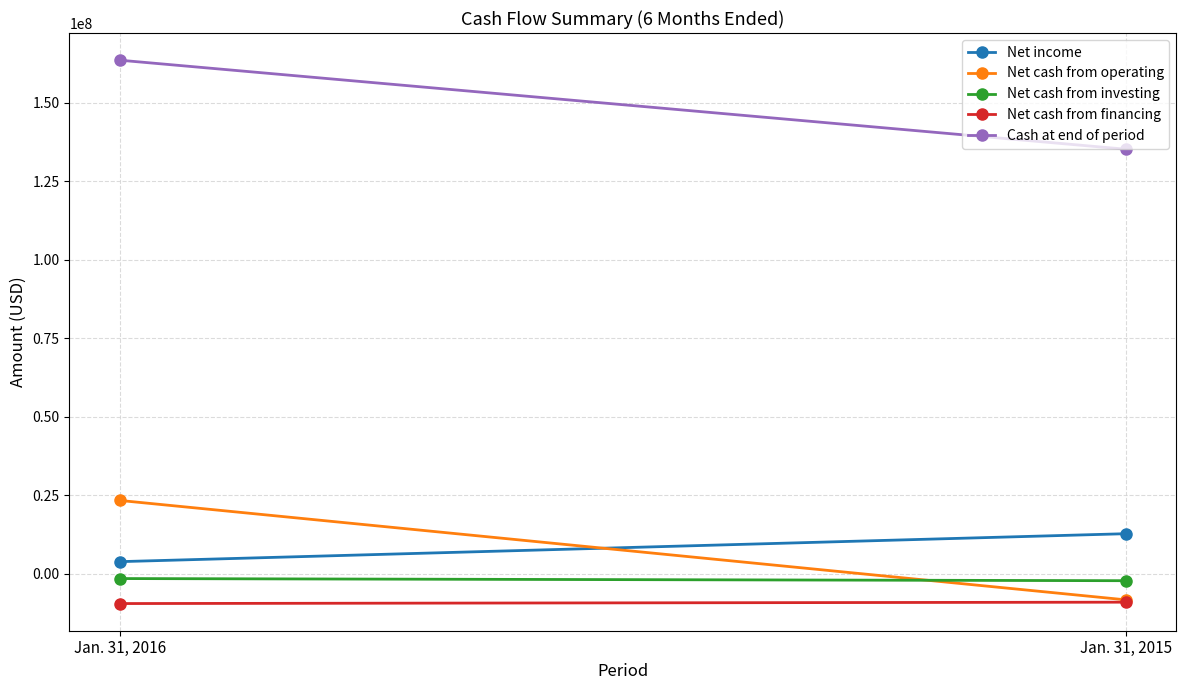

Between Jan. 31, 2015 and Jan. 31, 2016, which is larger?

Jan. 31, 2015